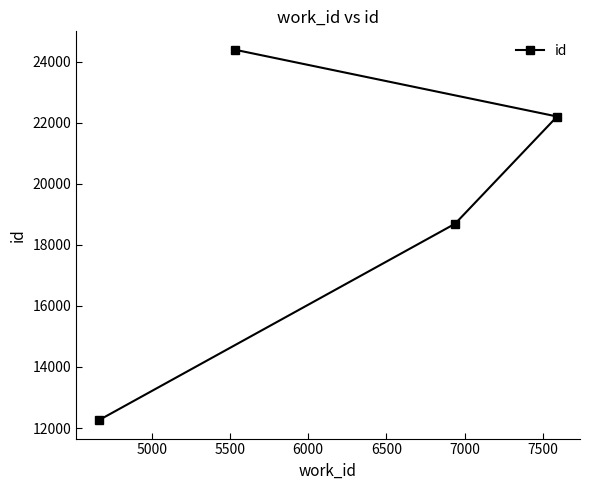

What is the value of the 1st point from the left?

12261